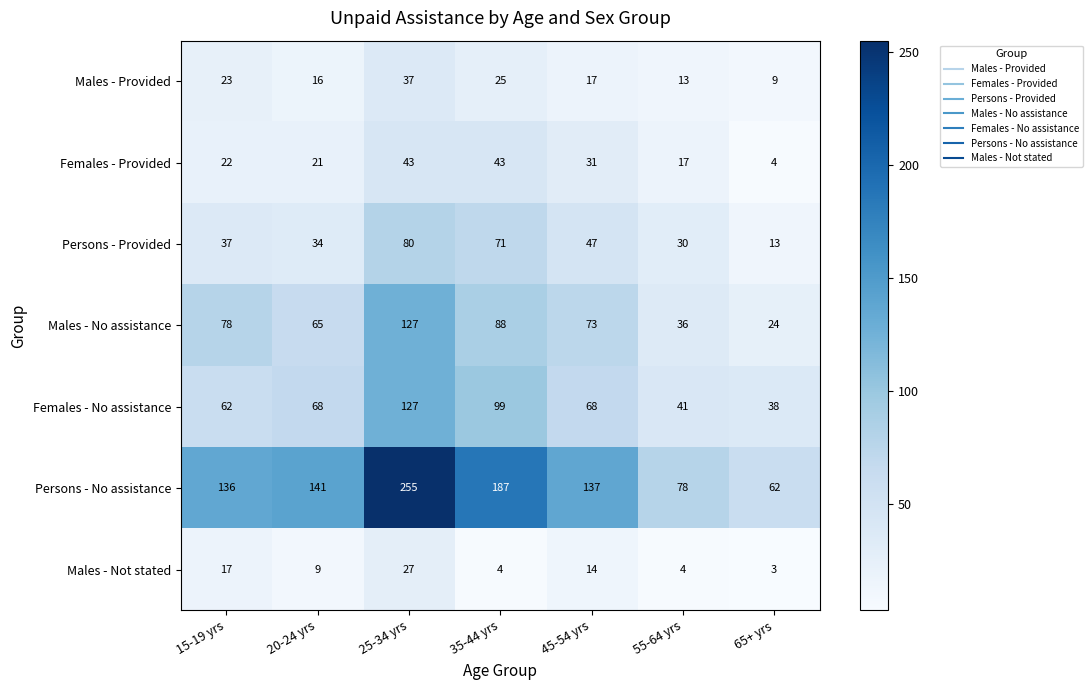

Read the Males - No assistance value at 45-54 yrs, to the nearest 10.

70